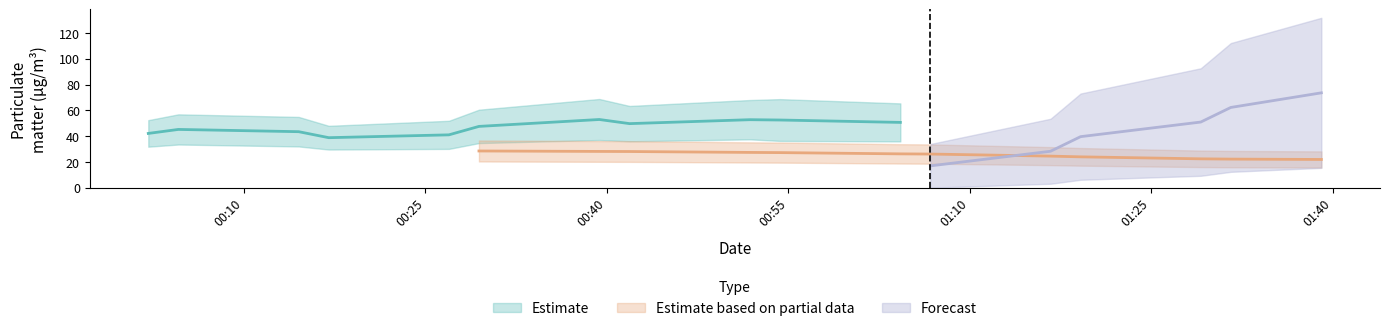

True or false: SDS_P1 and SDS_P2 intersect in this chart.

False